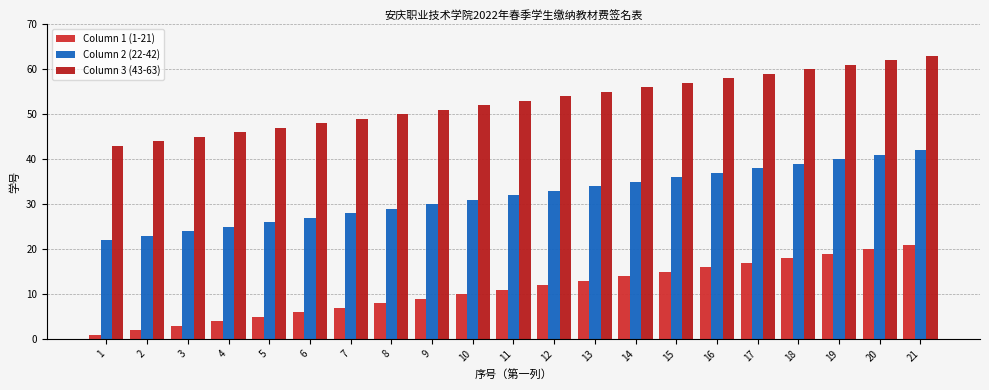

What is the average value of the Column 2 (22-42) series?

32